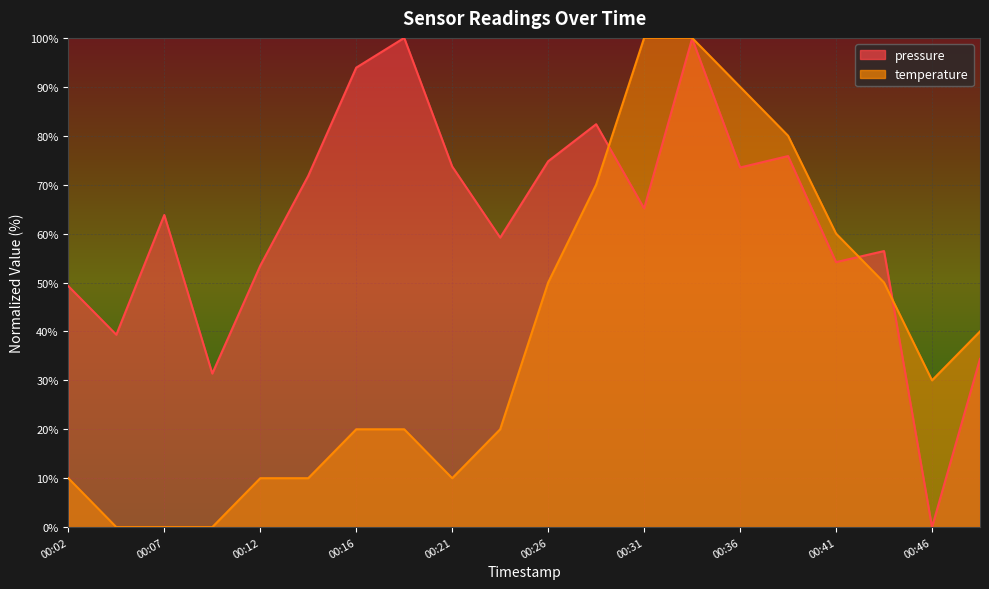

What is the maximum value shown in the chart?

100.0